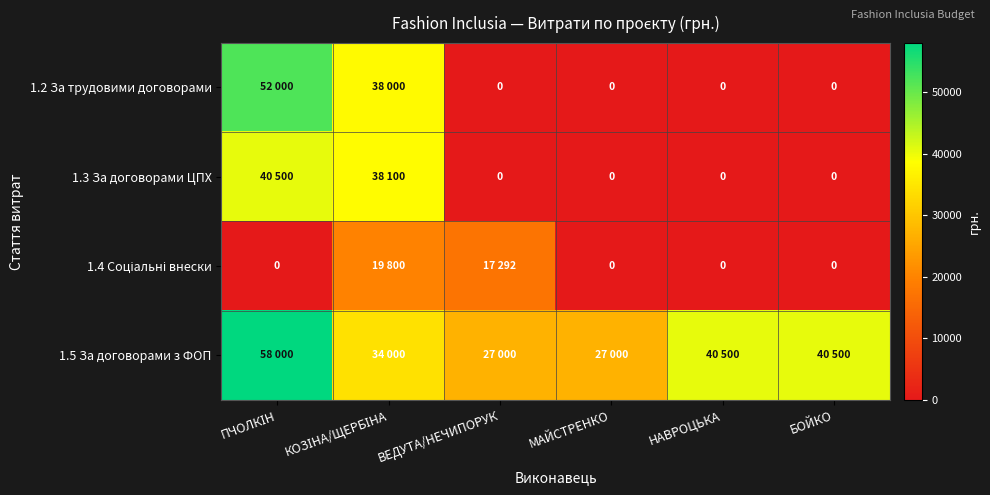

What is the total value across all series at ПЧОЛКІН?

150500